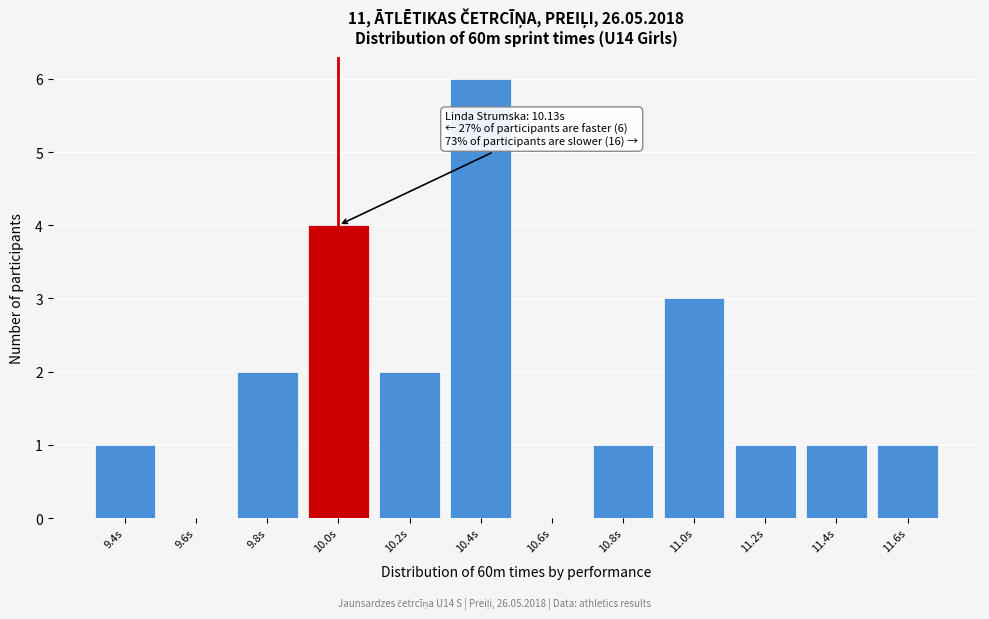

Reading left to right, extract all data points from this chart.

9.4s=1	9.6s=0	9.8s=2	10.0s=4	10.2s=2	10.4s=6	10.6s=0	10.8s=1	11.0s=3	11.2s=1	11.4s=1	11.6s=1